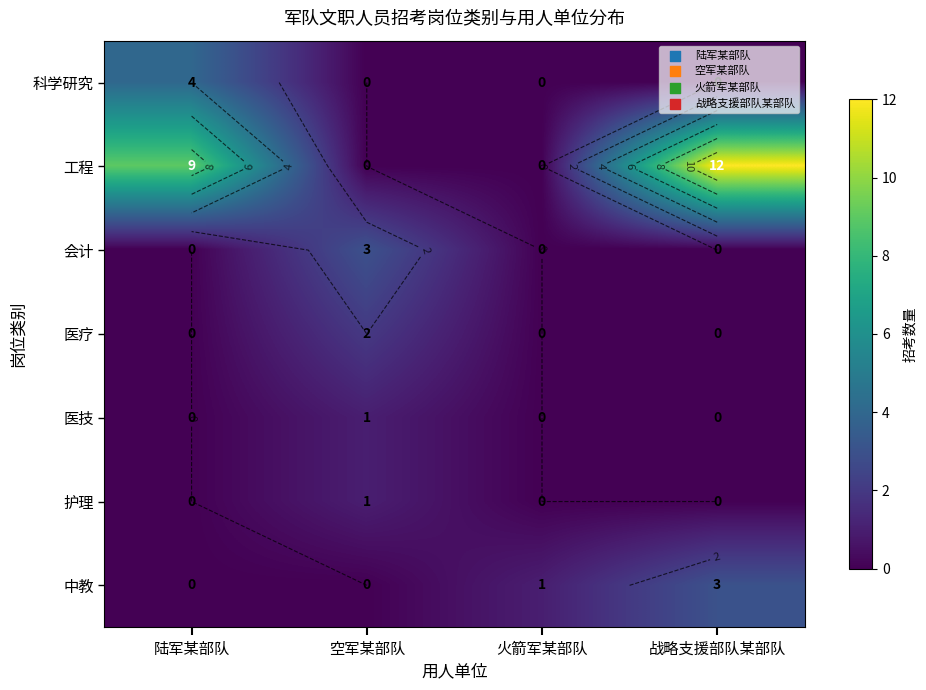

What is the sum of all 工程 values?

21